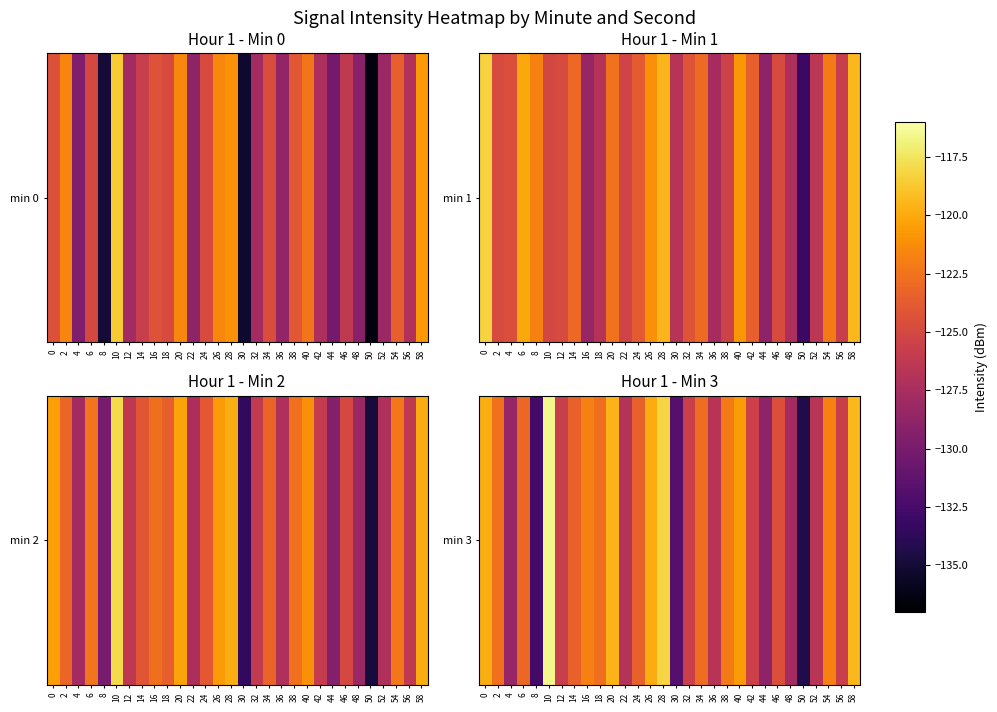

How many series are shown in this chart?

1